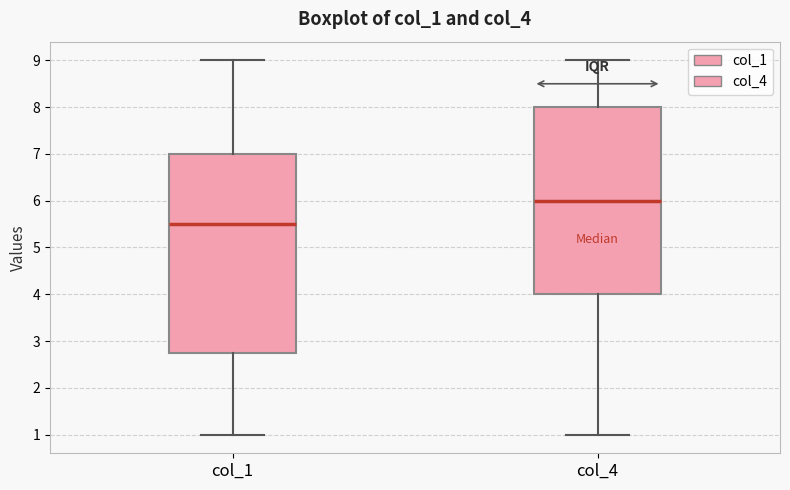

Comparing the boxes themselves (not the whiskers), which one is the tallest?

col_1